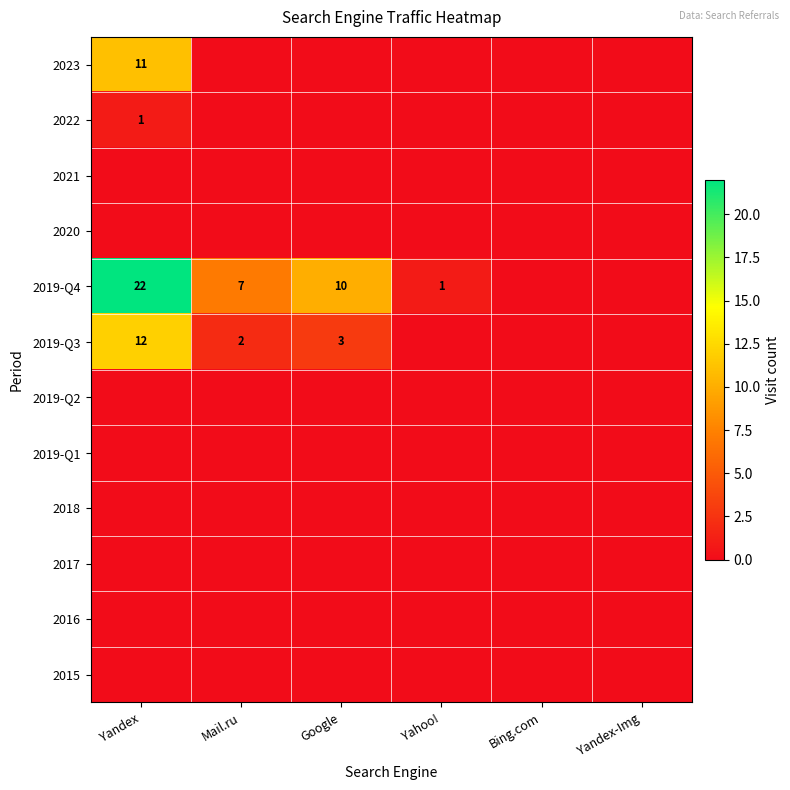

Is it true that 2022 equals 1 at Yandex?

True